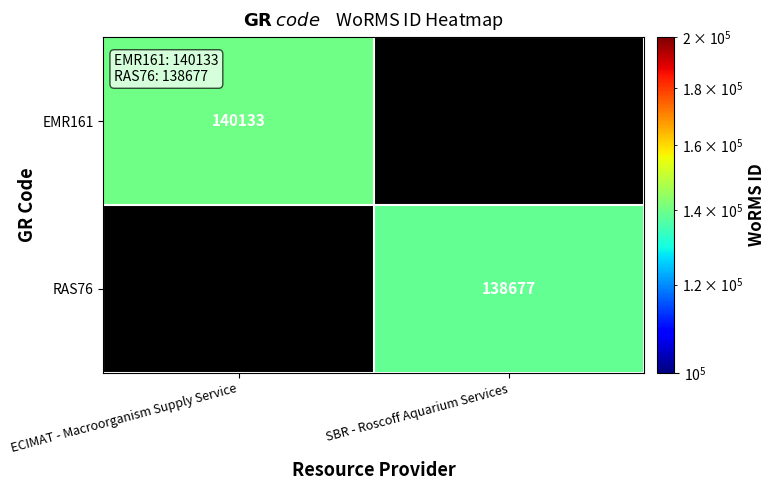

Which category has the lowest value across all series?

SBR - Roscoff Aquarium Services